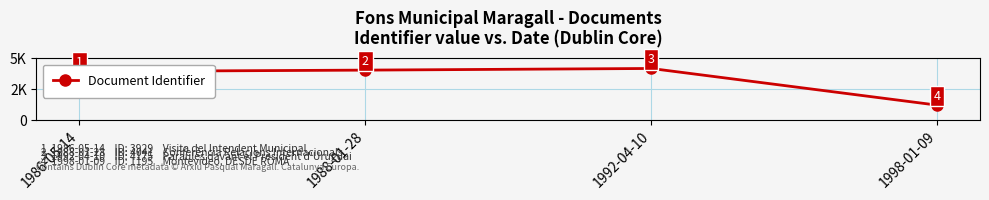

What is the value of the 3rd point from the left?

4175